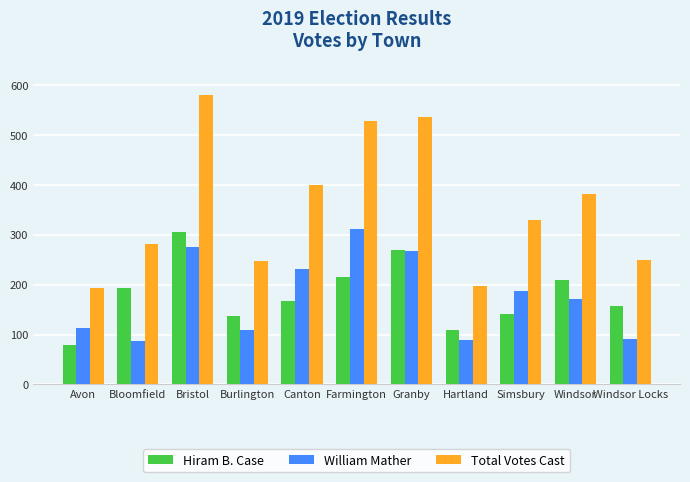

What is the label of the 2nd bar from the left?

Bloomfield